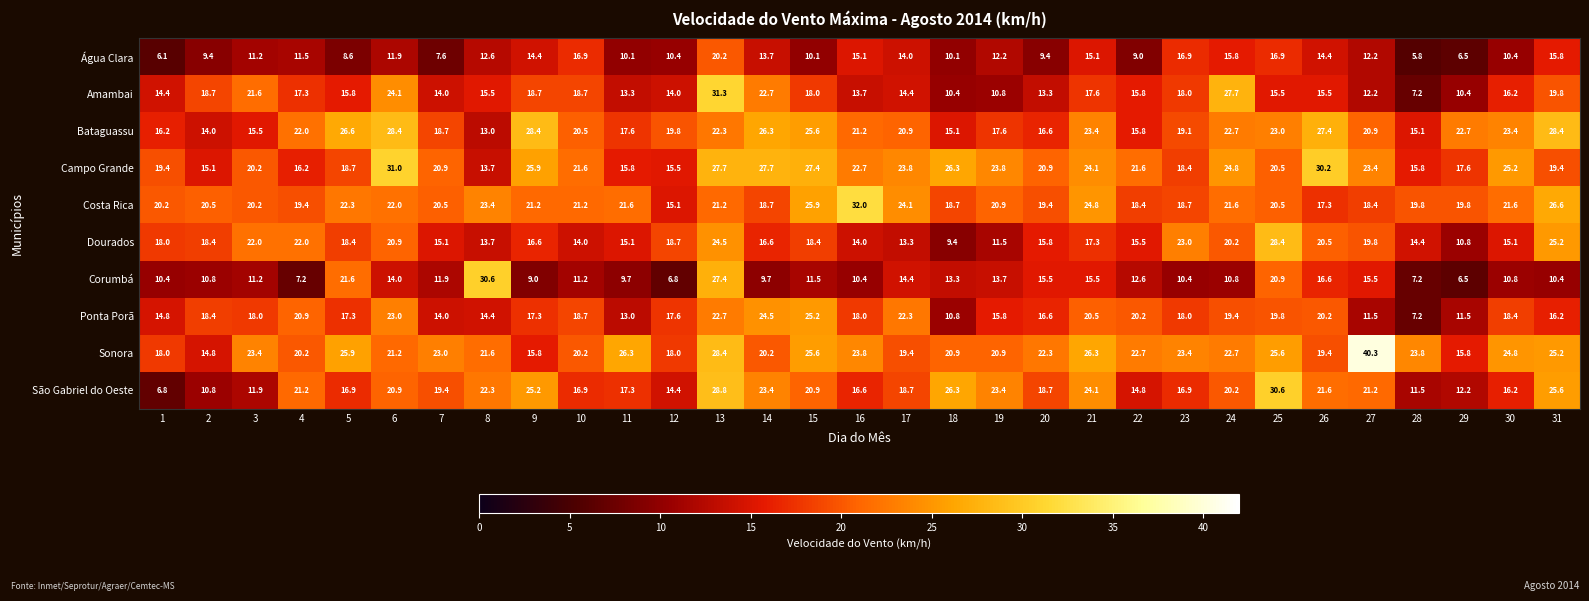

What is the average value of the Dourados series?

17.6